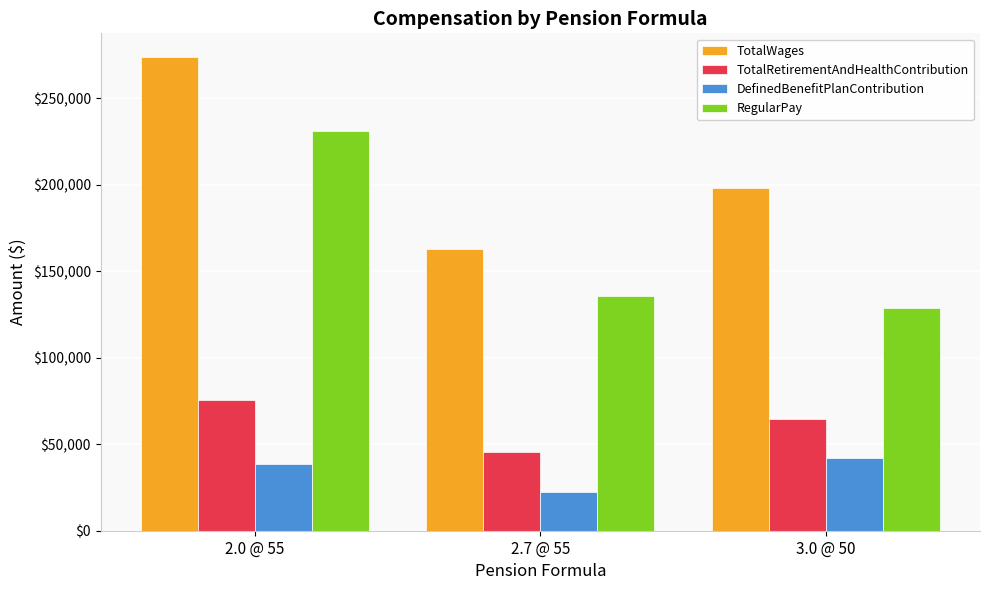

The TotalWages series shows 273806 at 2.0 @ 55. True or false?

True